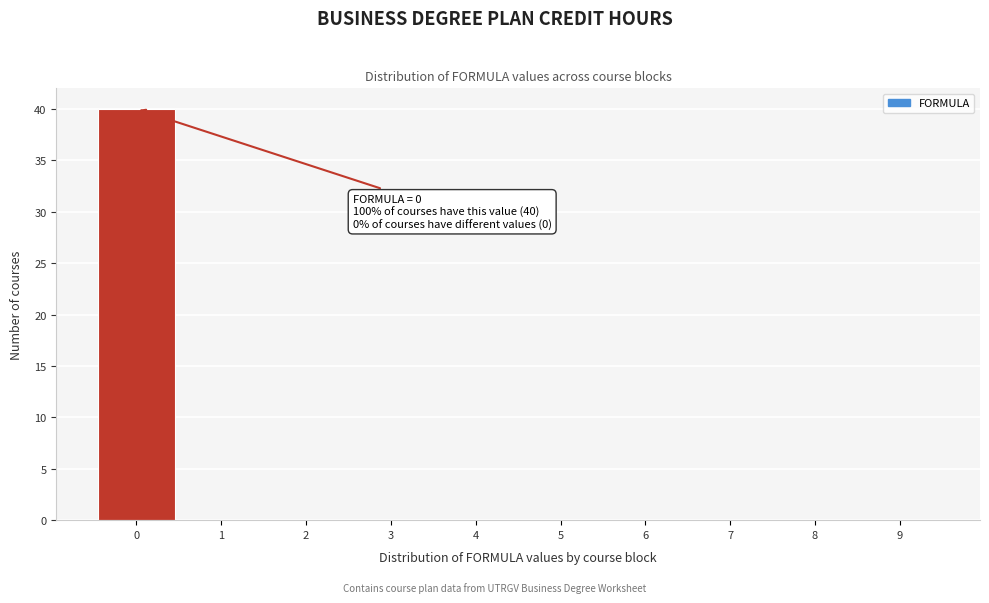

Reading left to right, transcribe all the data shown in this chart.

0=40	1=0	2=0	3=0	4=0	5=0	6=0	7=0	8=0	9=0